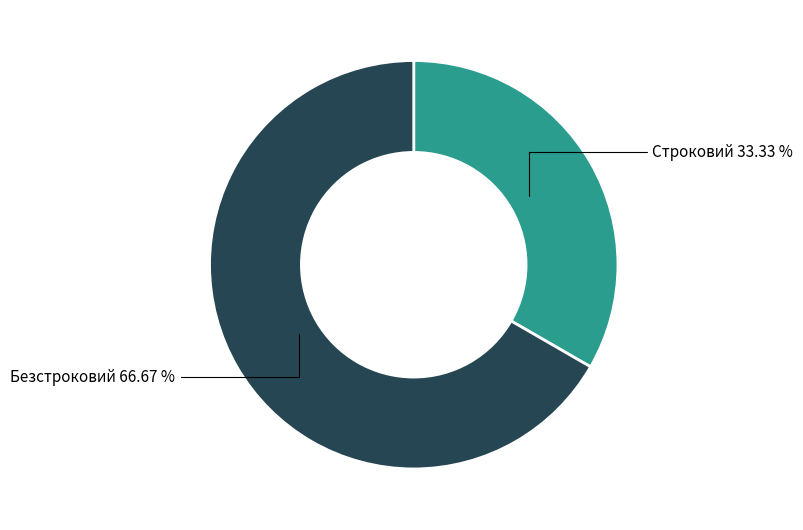

Count the number of slices in the pie.

2